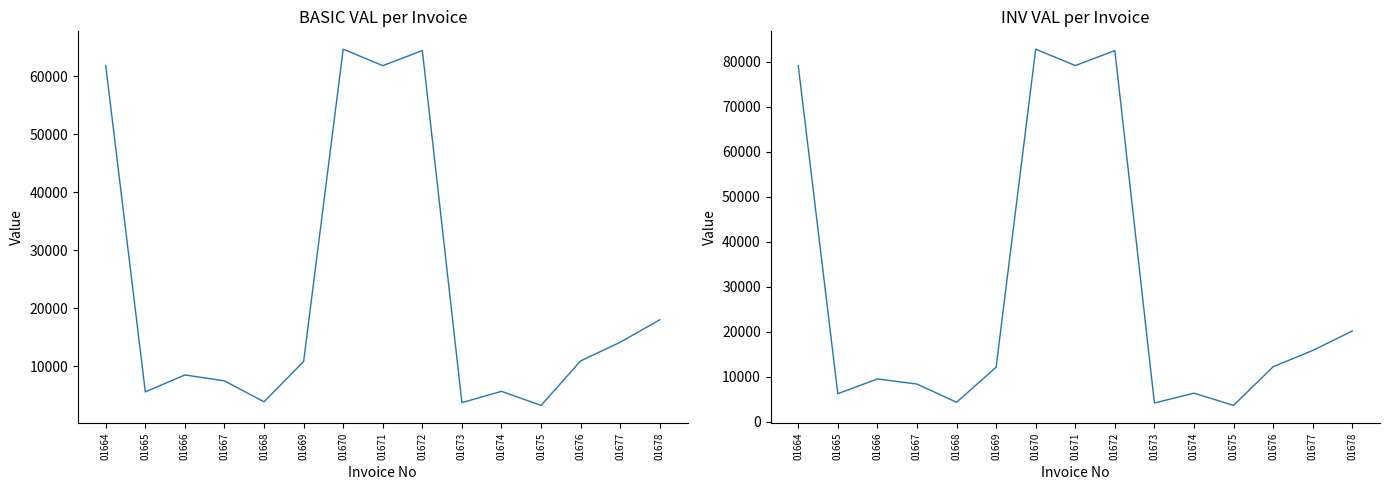

Which has a higher value, 01676 or 01670?

01670